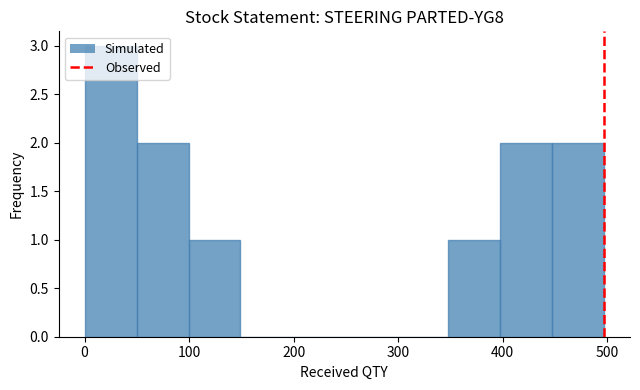

Which range on the x-axis has the tallest bar?

0 to 50